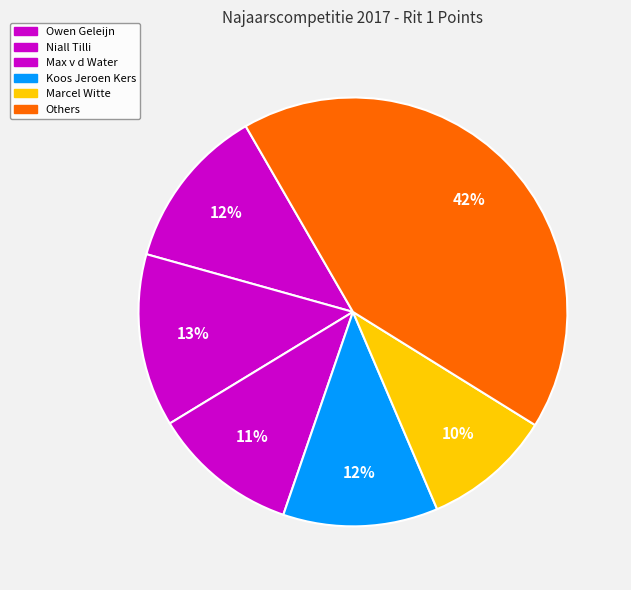

To the nearest percent, what portion does Max v d Water represent?

11%